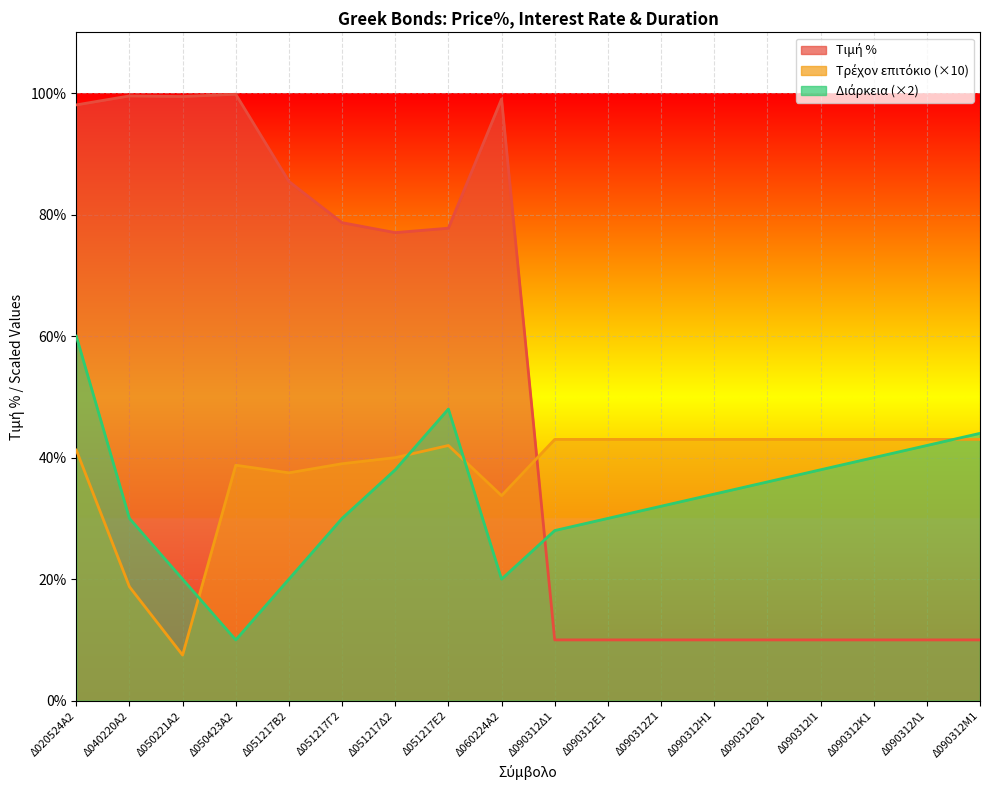

Where is the first local maximum for Διάρκεια?

Δ051217Ε2